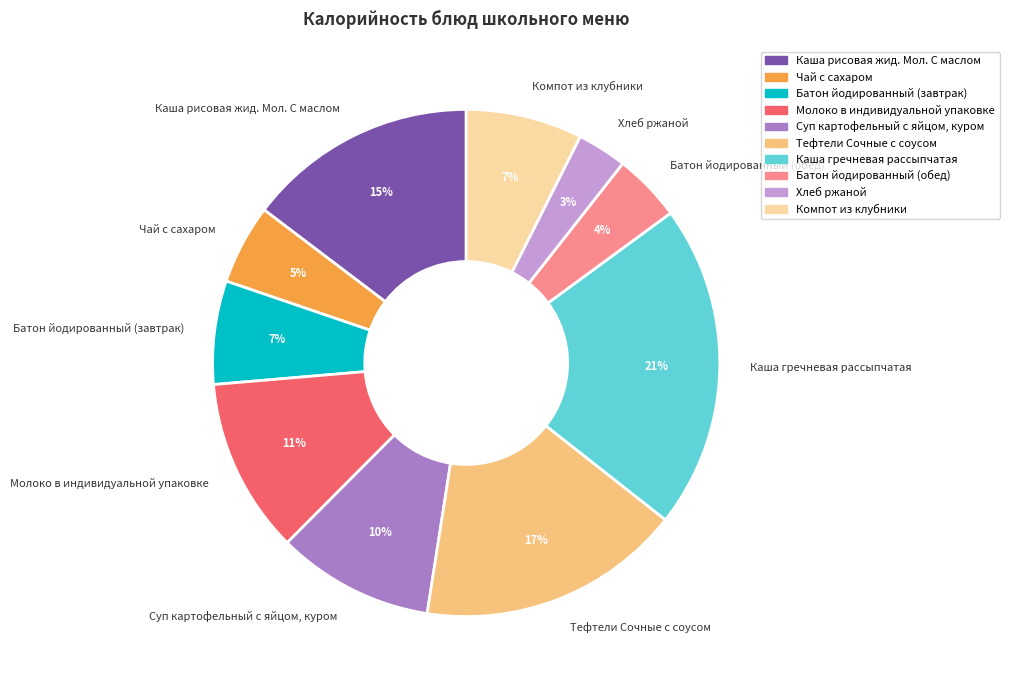

Is there a majority slice in this chart?

No